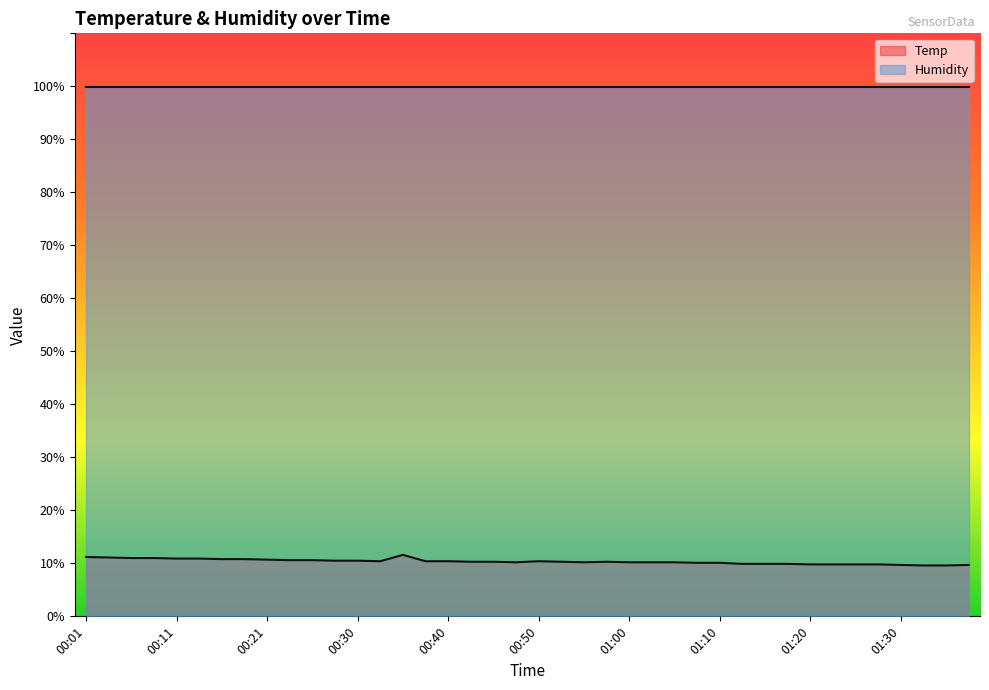

Which series has the largest total across all categories?

Humidity